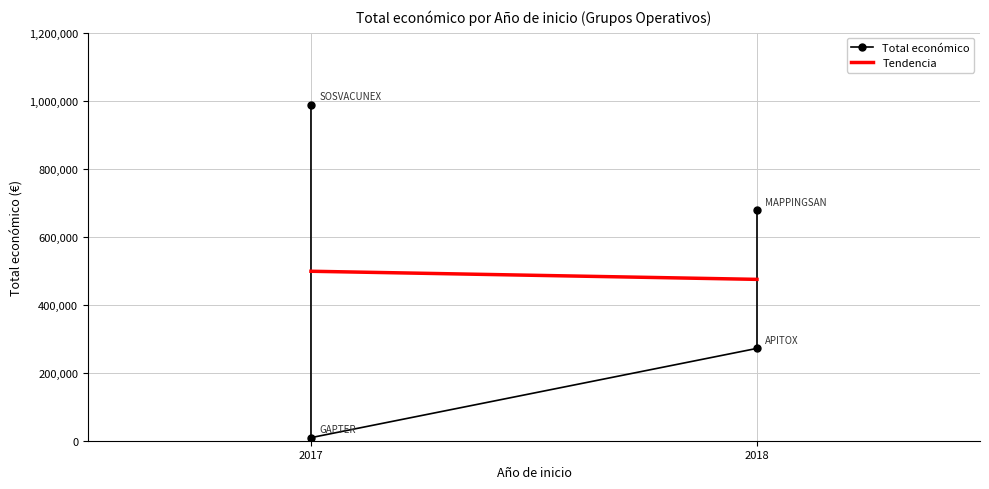

What is the sum of the values at 2017 and 2017?

996684